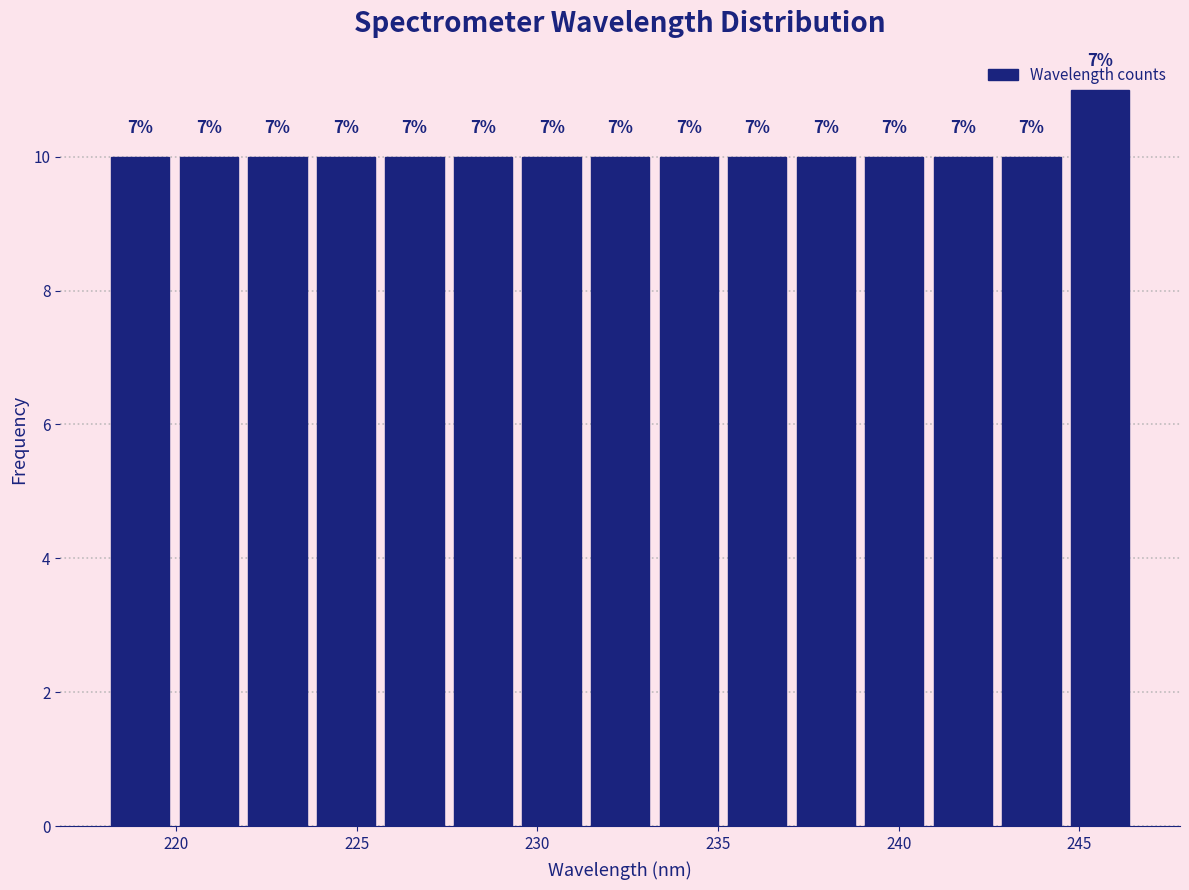

Around what value on the x-axis is the tallest bar? Give the approximate position of its centre, as read against the axis.

245.5